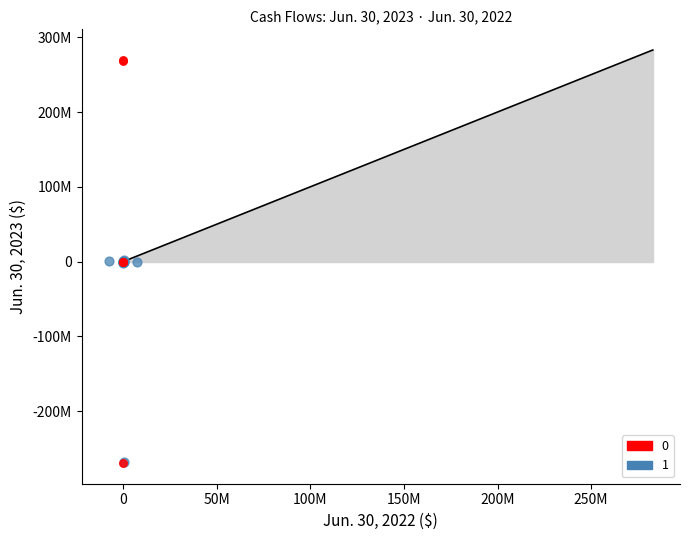

What are all the series names shown in the legend?

0, 1